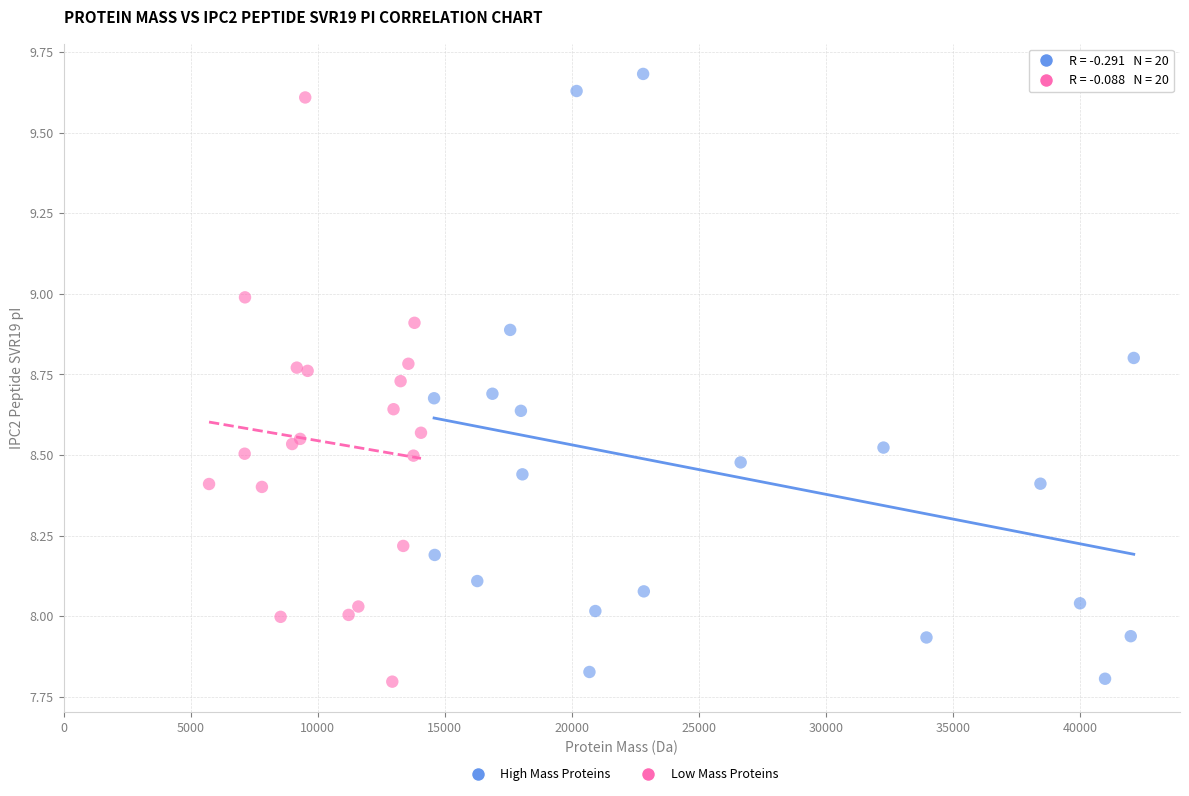

What are all the series names shown in the legend?

High Mass Proteins, Low Mass Proteins